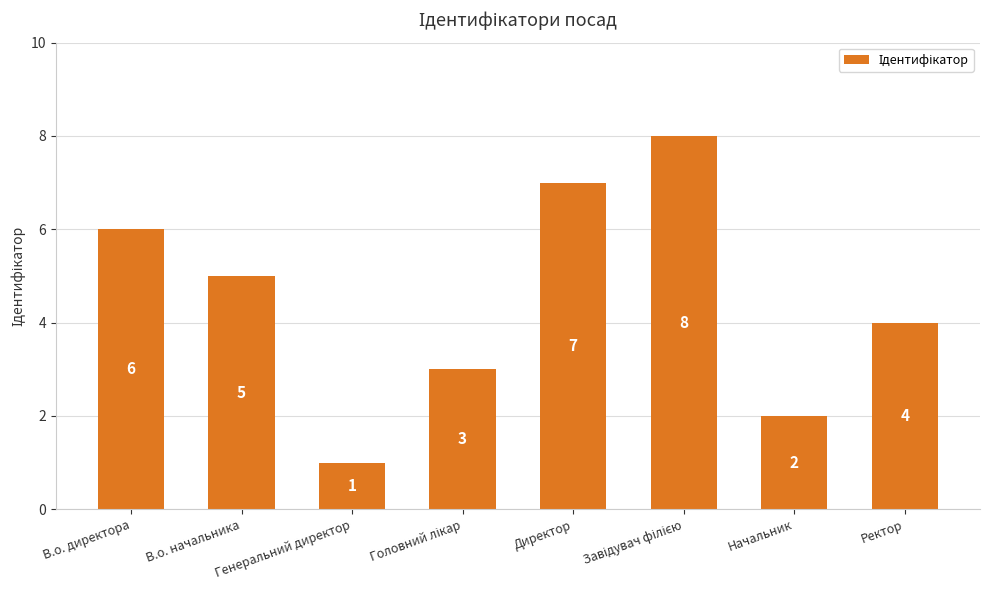

What is the greatest value displayed?

8